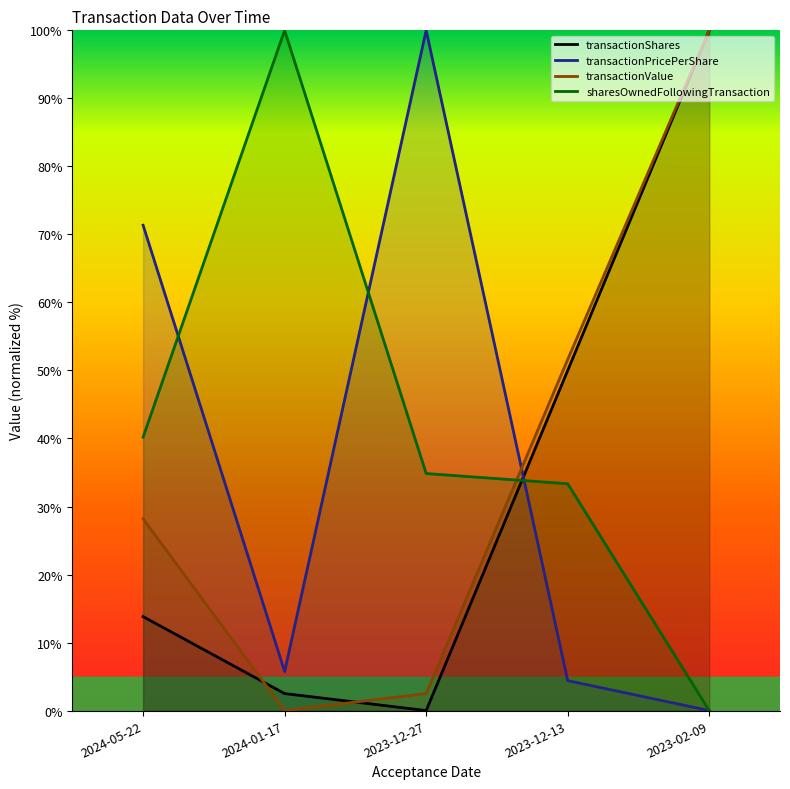

What is the difference between the maximum and minimum values in the transactionPricePerShare series?

100.0